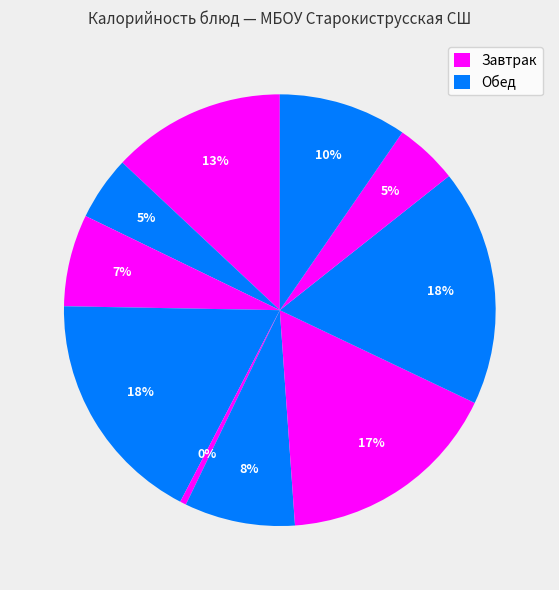

Which slice is the smallest?

Помидор свежий